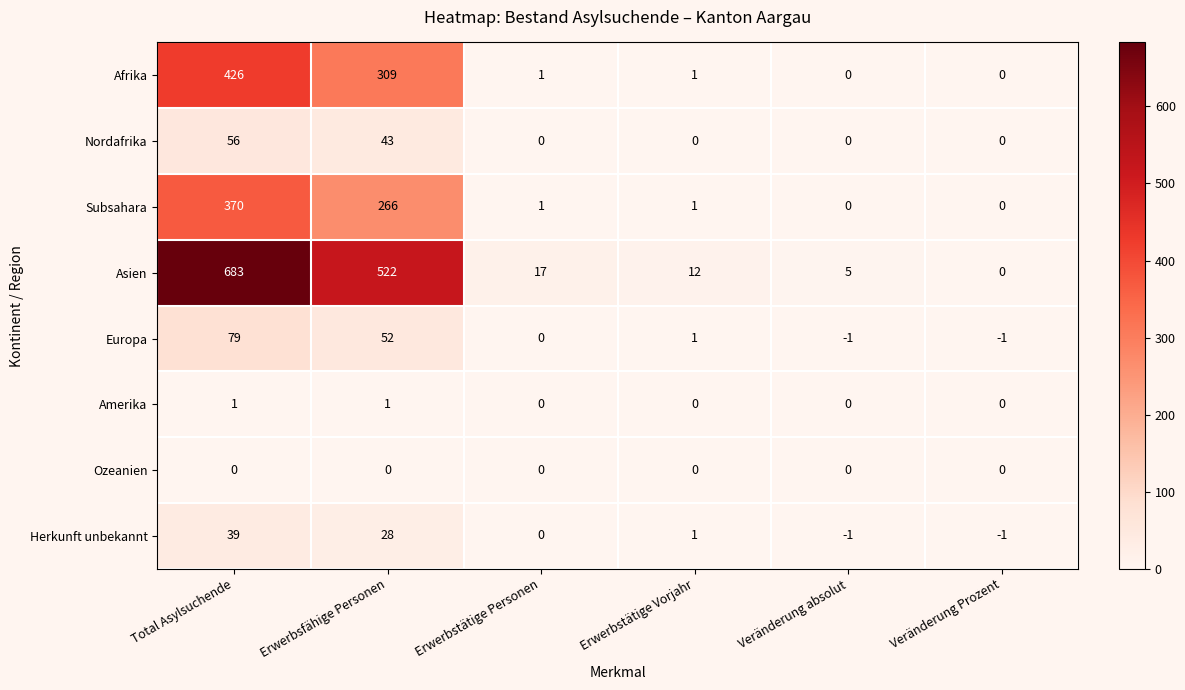

What is the difference between the maximum and minimum values in the Subsahara series?

370